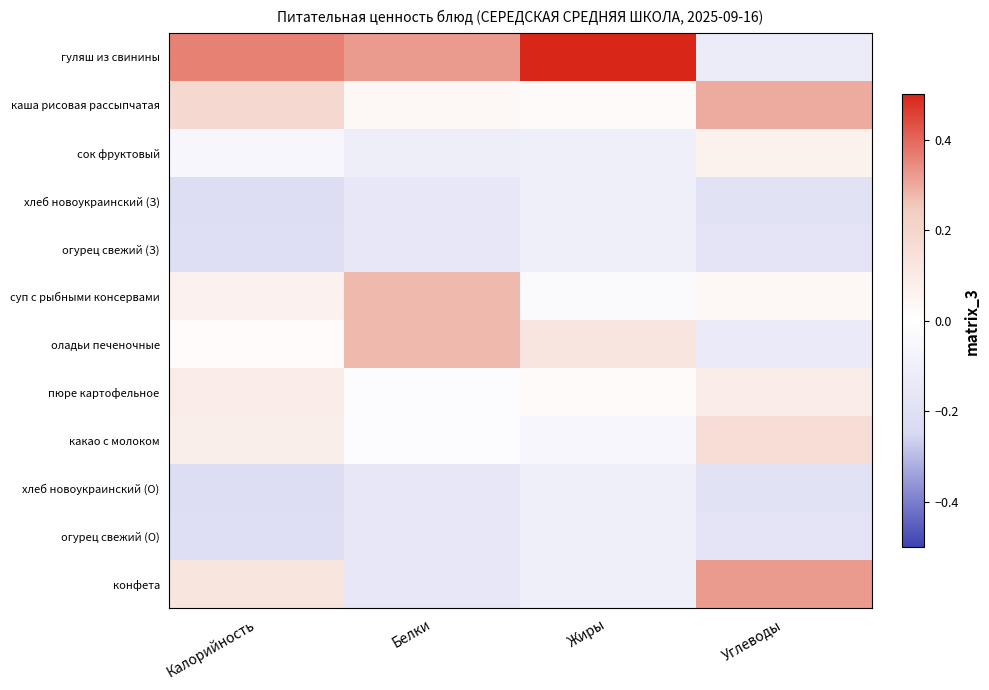

Reading right to left, list all the values displayed in this chart.

гуляш из свинины: Углеводы=-0.1	Жиры=0.6	Белки=0.3	Калорийность=0.4
каша рисовая рассыпчатая: Углеводы=0.3	Жиры=0.0	Белки=0.0	Калорийность=0.2
сок фруктовый: Углеводы=0.1	Жиры=-0.1	Белки=-0.1	Калорийность=-0.1
хлеб новоукраинский (З): Углеводы=-0.2	Жиры=-0.1	Белки=-0.2	Калорийность=-0.2
огурец свежий (З): Углеводы=-0.2	Жиры=-0.1	Белки=-0.2	Калорийность=-0.2
суп с рыбными консервами: Углеводы=0.0	Жиры=-0.0	Белки=0.3	Калорийность=0.1
оладьи печеночные: Углеводы=-0.1	Жиры=0.1	Белки=0.3	Калорийность=0.0
пюре картофельное: Углеводы=0.1	Жиры=0.0	Белки=-0.0	Калорийность=0.1
какао с молоком: Углеводы=0.2	Жиры=-0.1	Белки=-0.0	Калорийность=0.1
хлеб новоукраинский (О): Углеводы=-0.2	Жиры=-0.1	Белки=-0.2	Калорийность=-0.2
огурец свежий (О): Углеводы=-0.2	Жиры=-0.1	Белки=-0.2	Калорийность=-0.2
конфета: Углеводы=0.3	Жиры=-0.1	Белки=-0.2	Калорийность=0.1